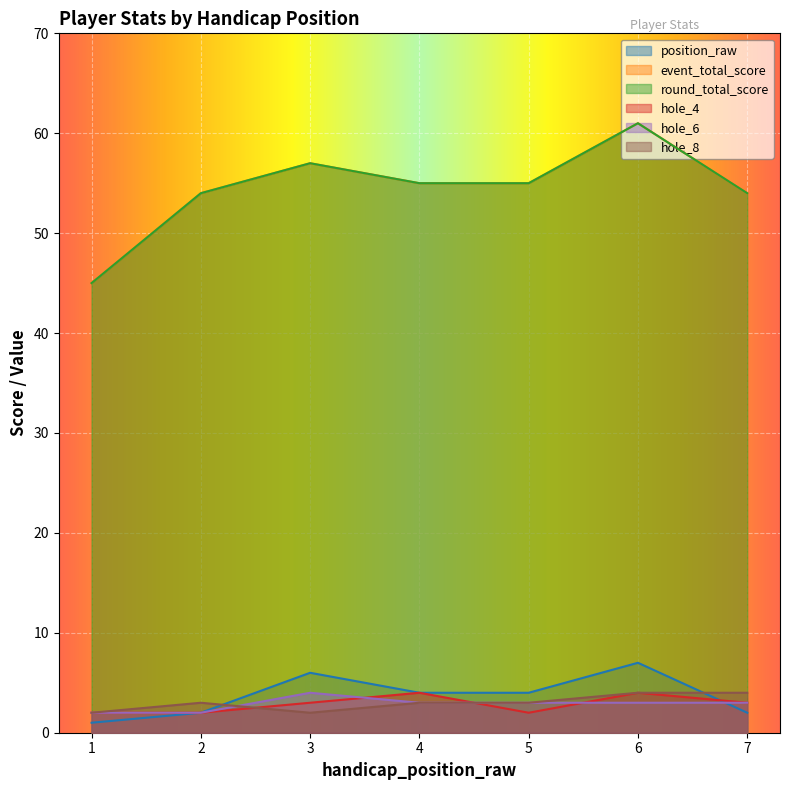

True or false: hole_8 has a value of 2 at 3.

True